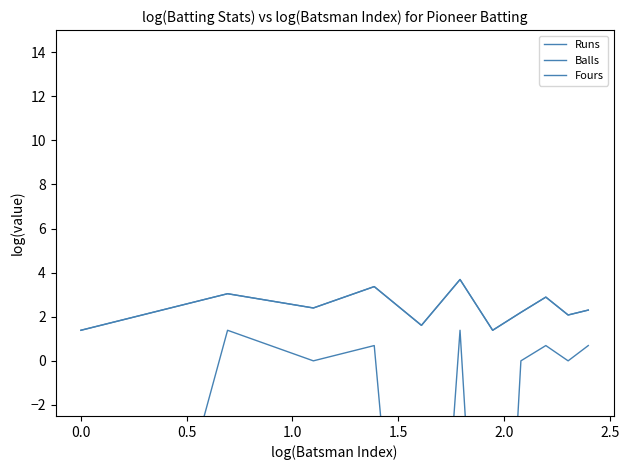

How many lines are shown in the chart?

3